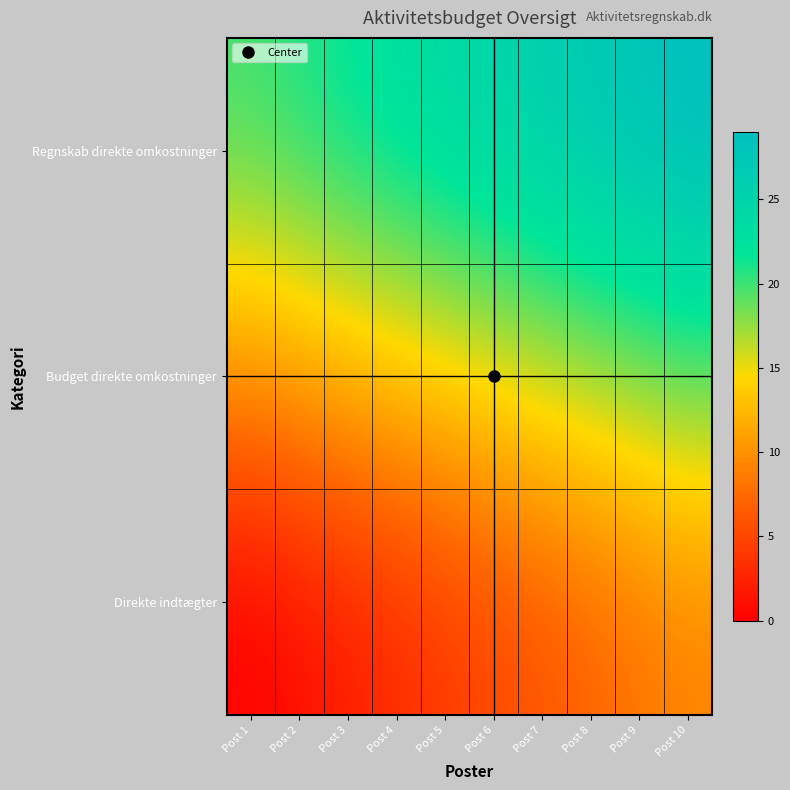

Reading right to left, list all the values displayed in this chart.

Direkte indtægter: Post 10=9	Post 9=8	Post 8=7	Post 7=6	Post 6=5	Post 5=4	Post 4=3	Post 3=2	Post 2=1	Post 1=0
Budget direkte omkostninger: Post 10=19	Post 9=18	Post 8=17	Post 7=16	Post 6=15	Post 5=14	Post 4=13	Post 3=12	Post 2=11	Post 1=10
Regnskab direkte omkostninger: Post 10=29	Post 9=28	Post 8=27	Post 7=26	Post 6=25	Post 5=24	Post 4=23	Post 3=22	Post 2=21	Post 1=20